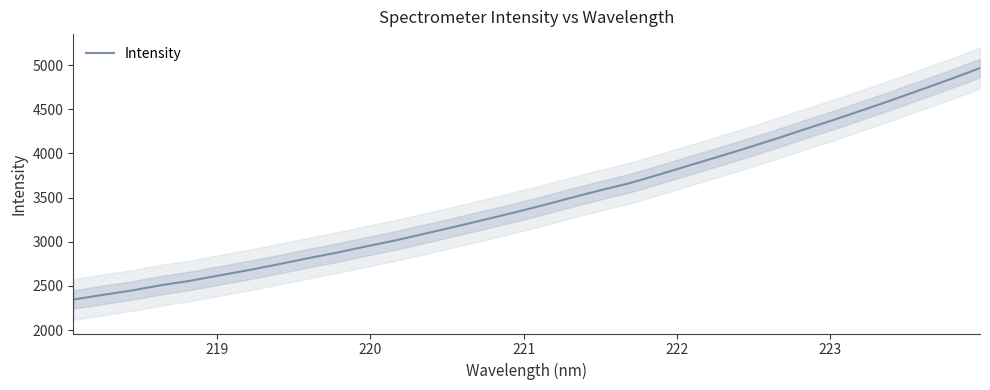

What is the maximum value for Intensity?

4966.0